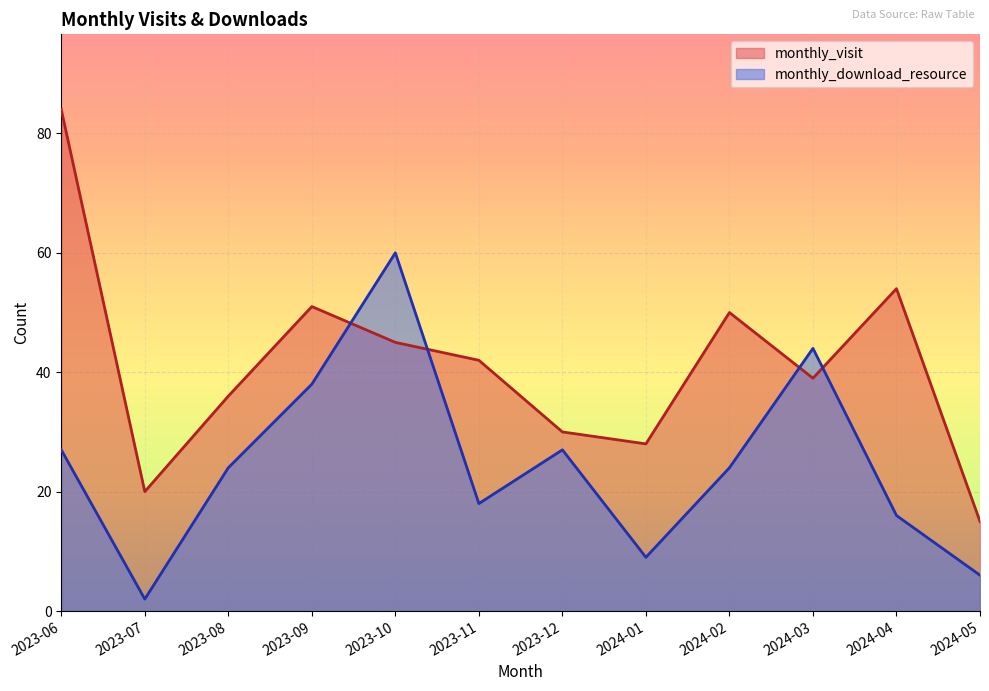

In monthly_download_resource, how many points are higher than both neighbors (excluding endpoints)?

3